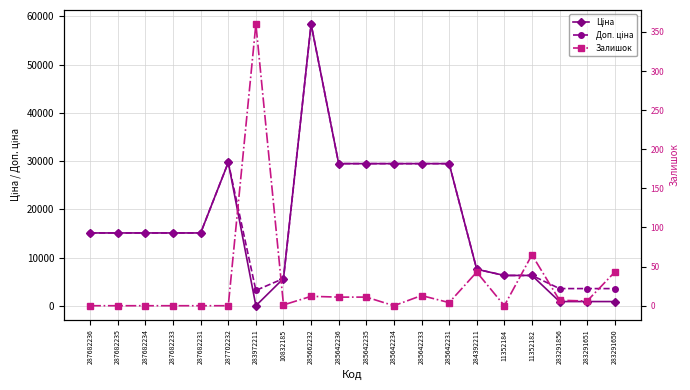

At which category does the chart reach its peak across all series?

285662232